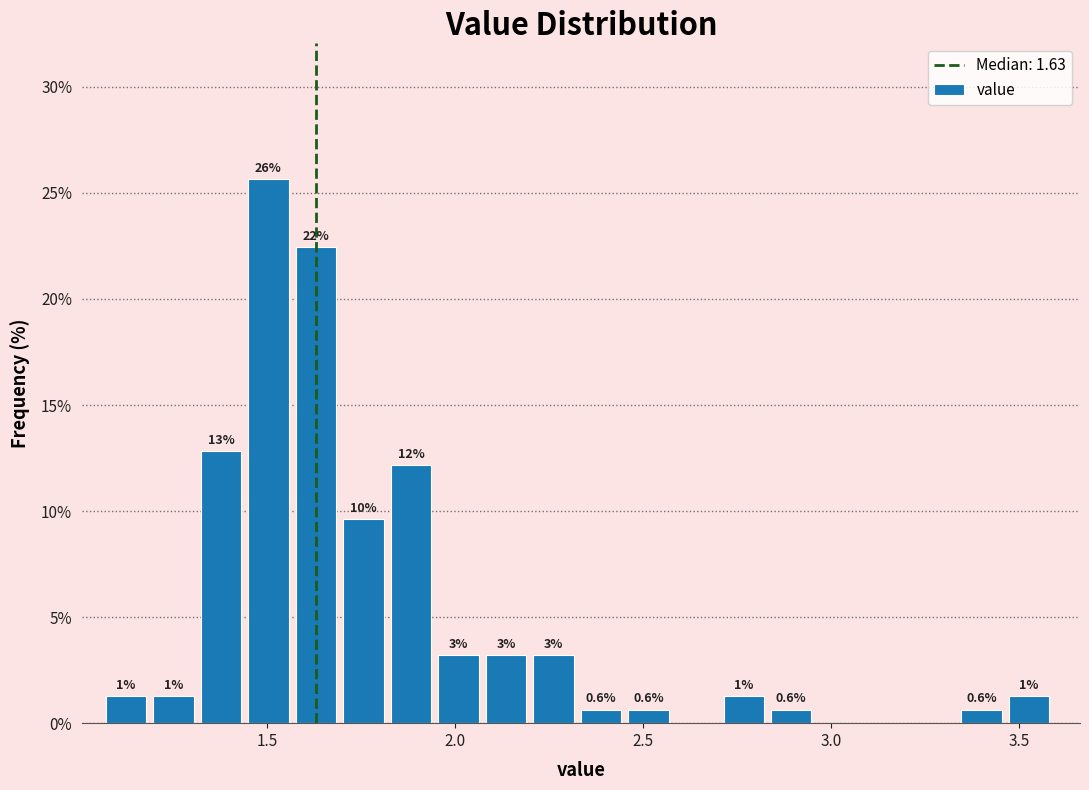

Around what value on the x-axis is the tallest bar? Give the approximate position of its centre, as read against the axis.

1.50